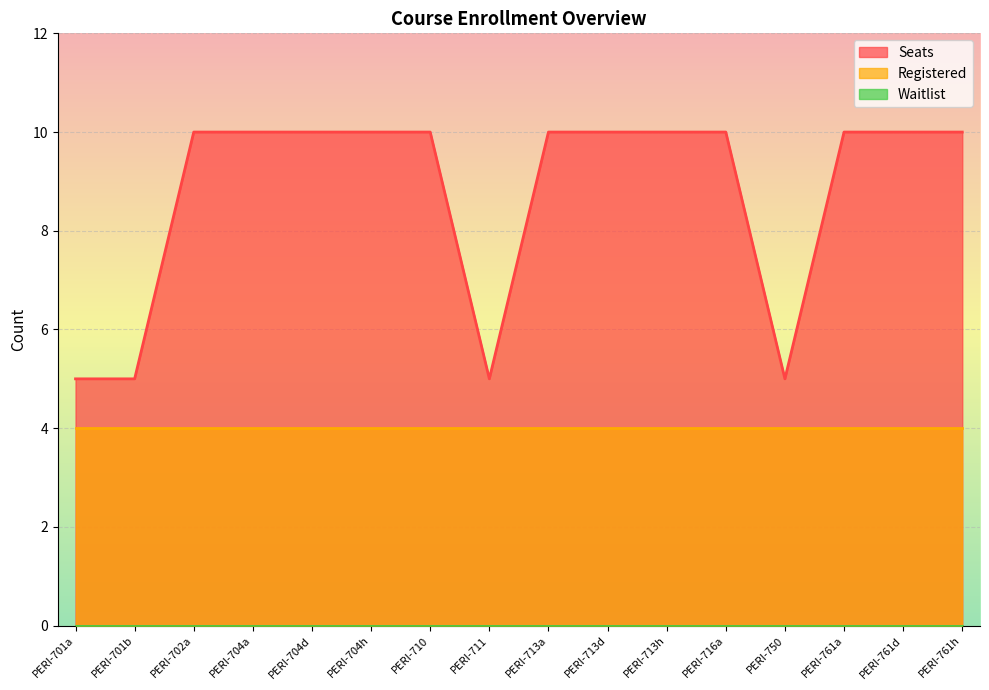

Is the value of Seats at PERI-713h greater than the value of Registered at PERI-704h?

Yes